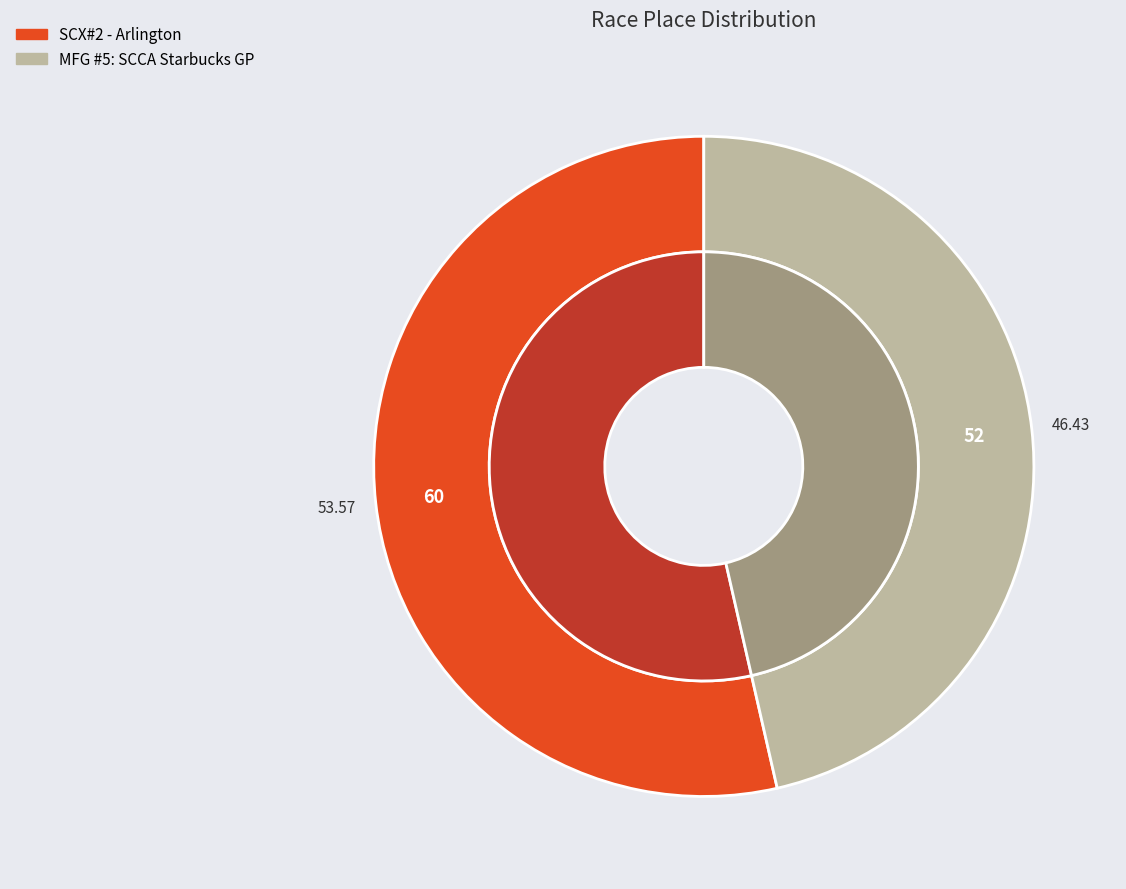

To the nearest percent, what percentage of the pie is SCX#2 - Arlington?

54%